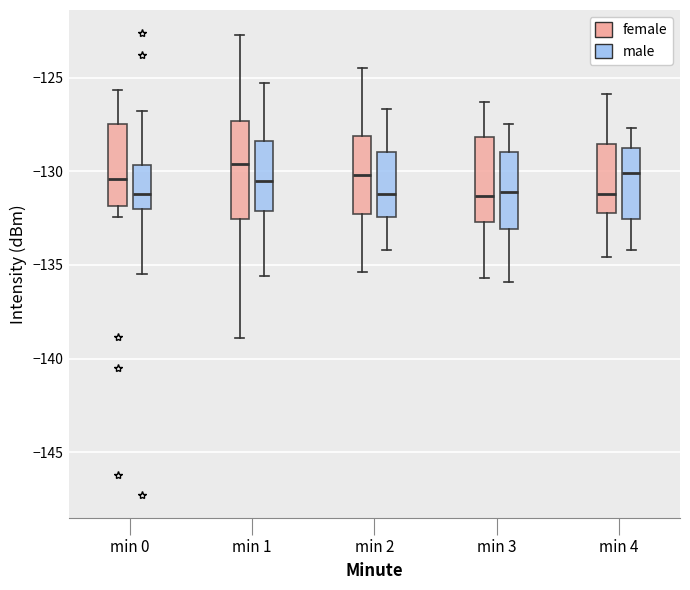

Which box has the highest median line?

min 1 (female)